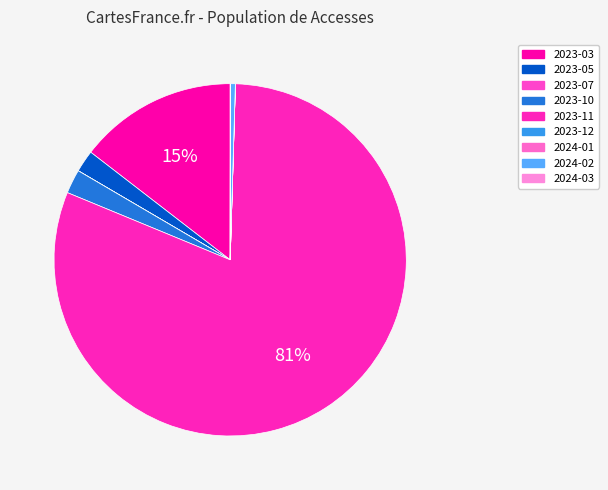

Which category has the smallest portion of the pie?

2023-07